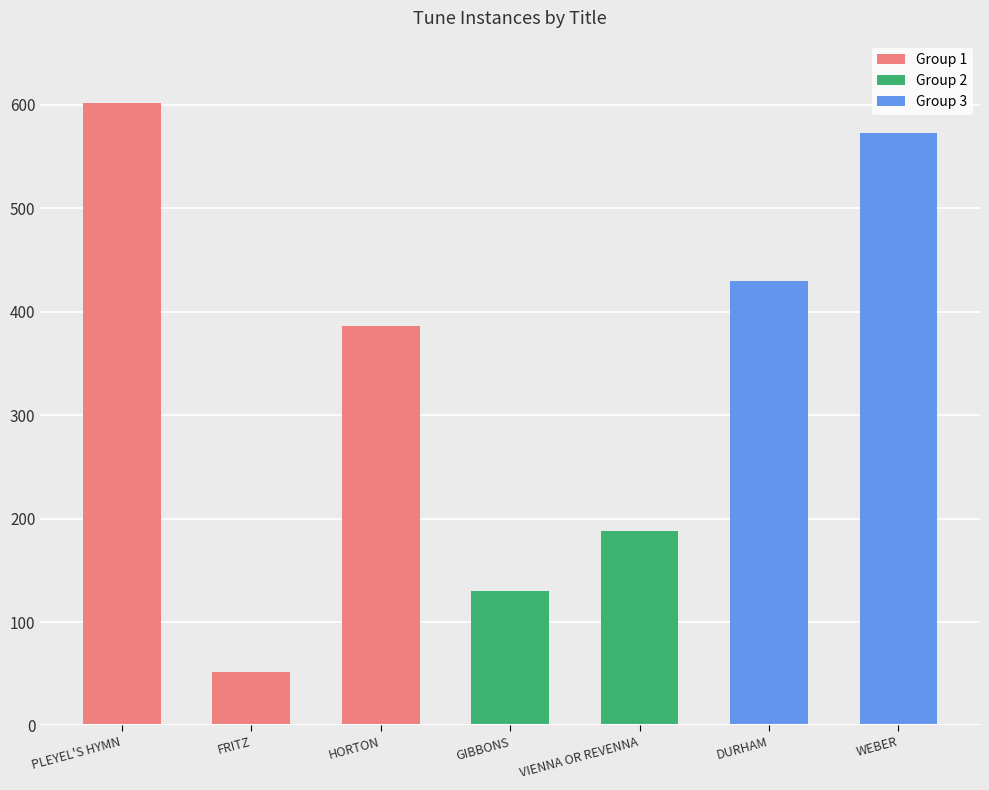

Reading left to right, what are all the values shown in this chart?

PLEYEL'S HYMN=602	FRITZ=52	HORTON=386	GIBBONS=130	VIENNA OR REVENNA=188	DURHAM=430	WEBER=573